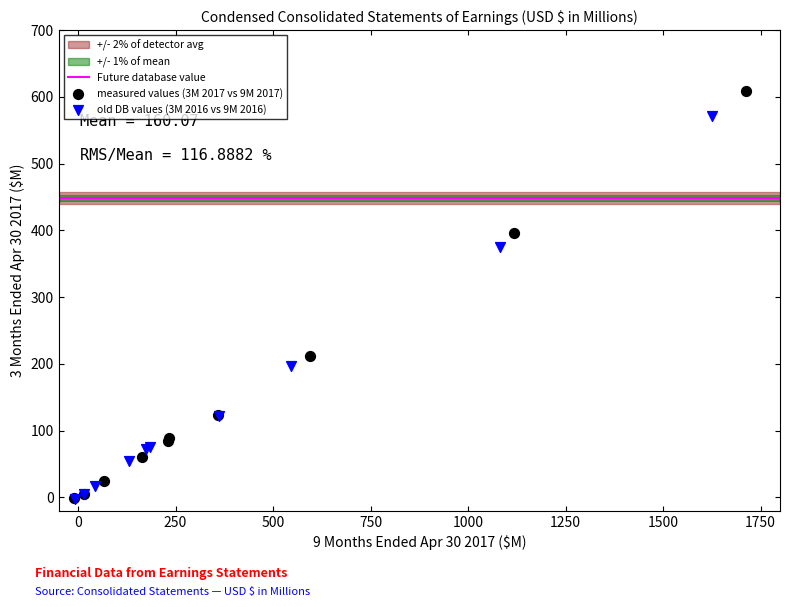

Which series contains the highest Y value?

measured values (3M 2017 vs 9M 2017)